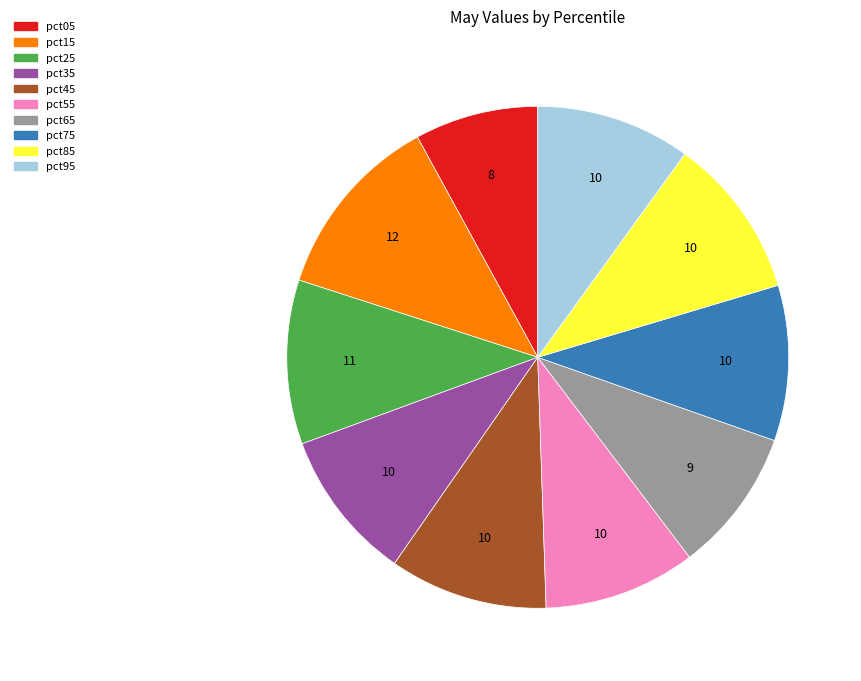

Do pct85 and pct05 together represent more than half of the pie?

No